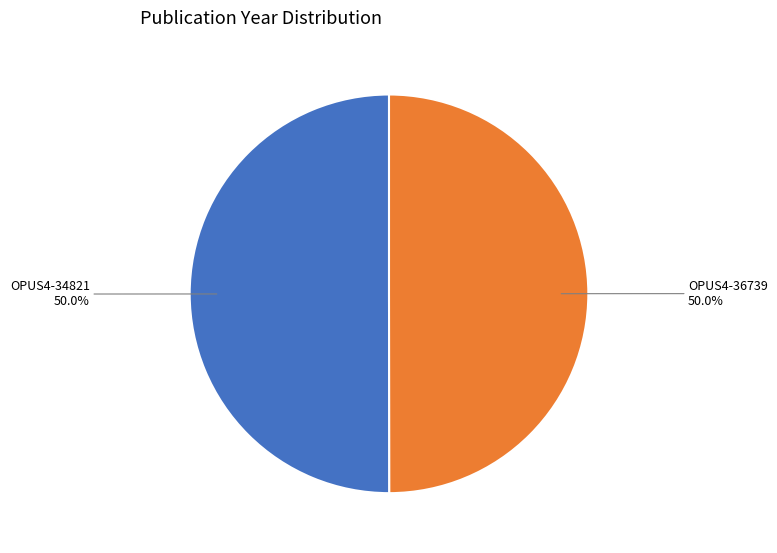

What is the majority slice?

OPUS4-34821